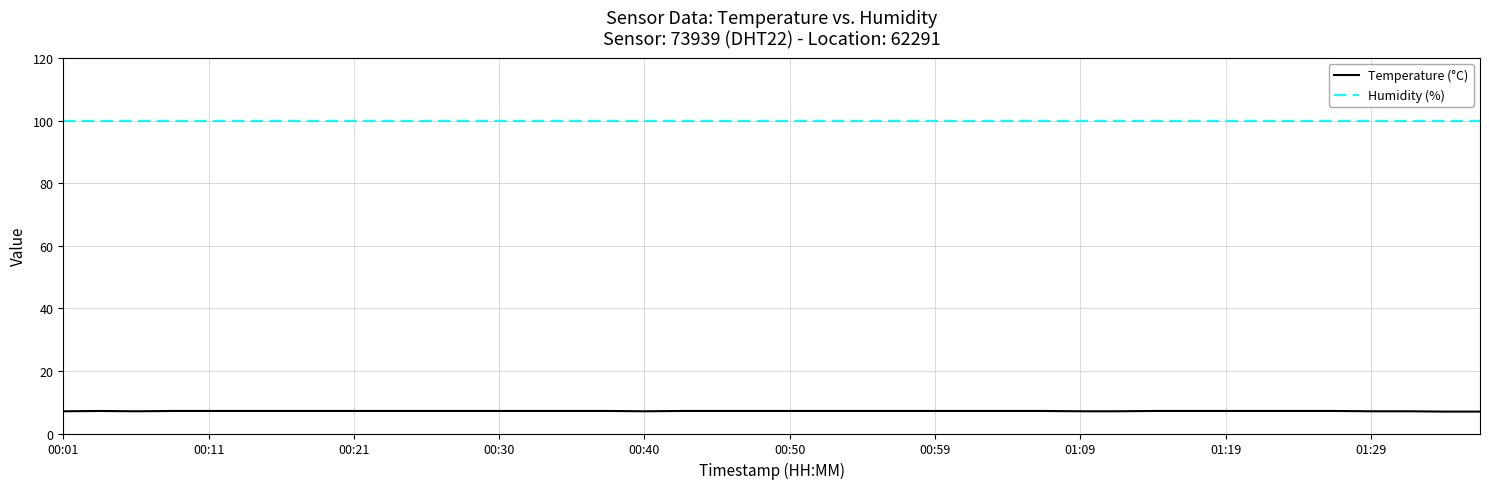

Which series has the largest range (max minus min)?

Temperature (°C)